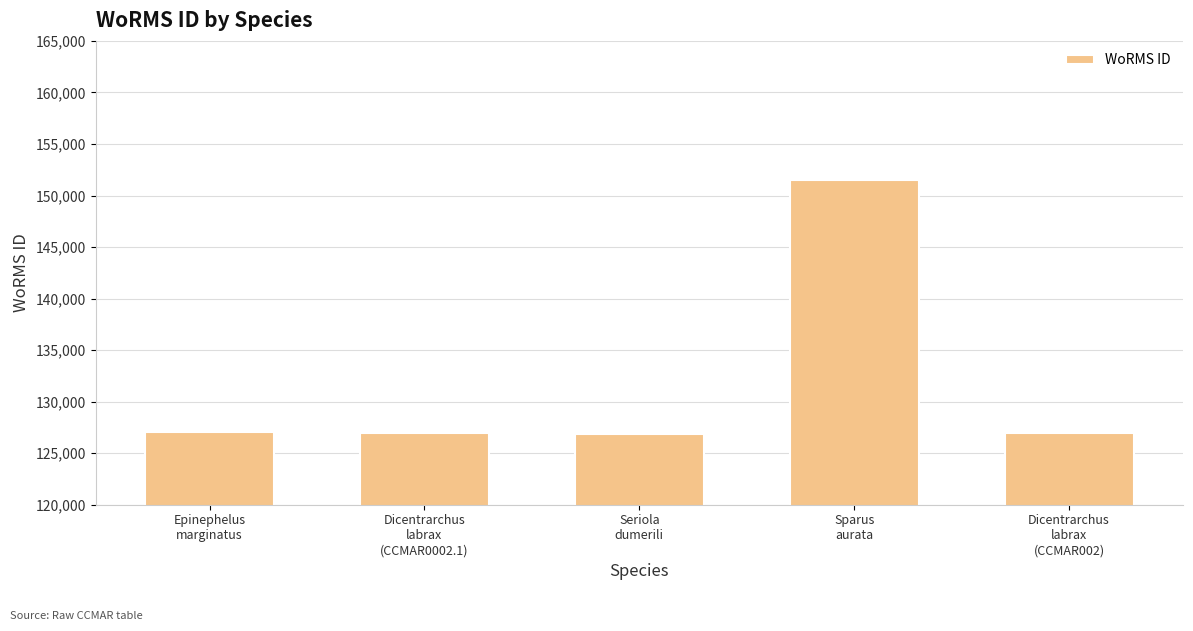

How many distinct data groups are displayed?

1